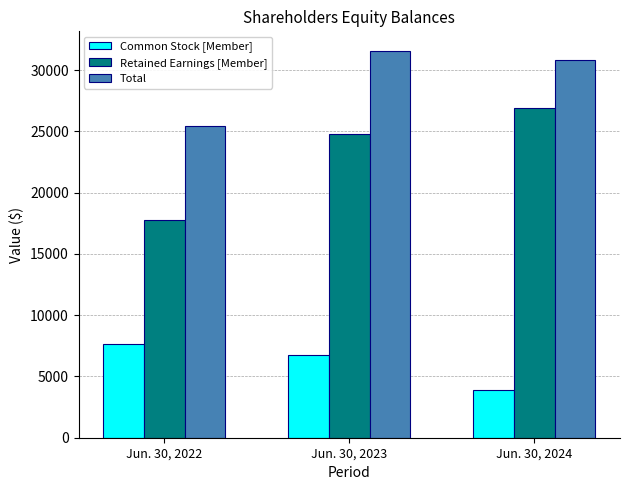

What value does the Retained Earnings [Member] series have at Jun. 30, 2022, to the nearest 100?

17700